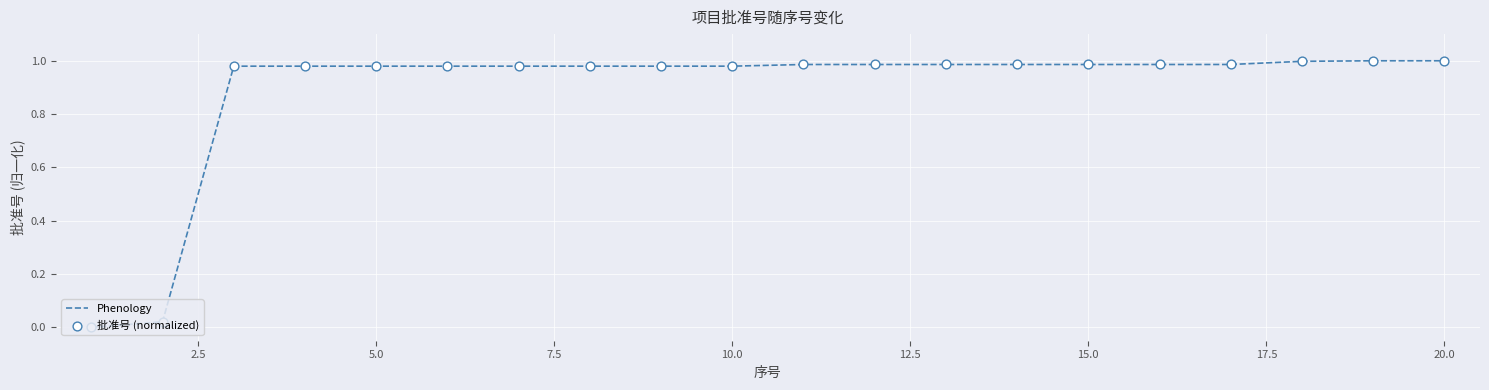

How many lines are shown in the chart?

1